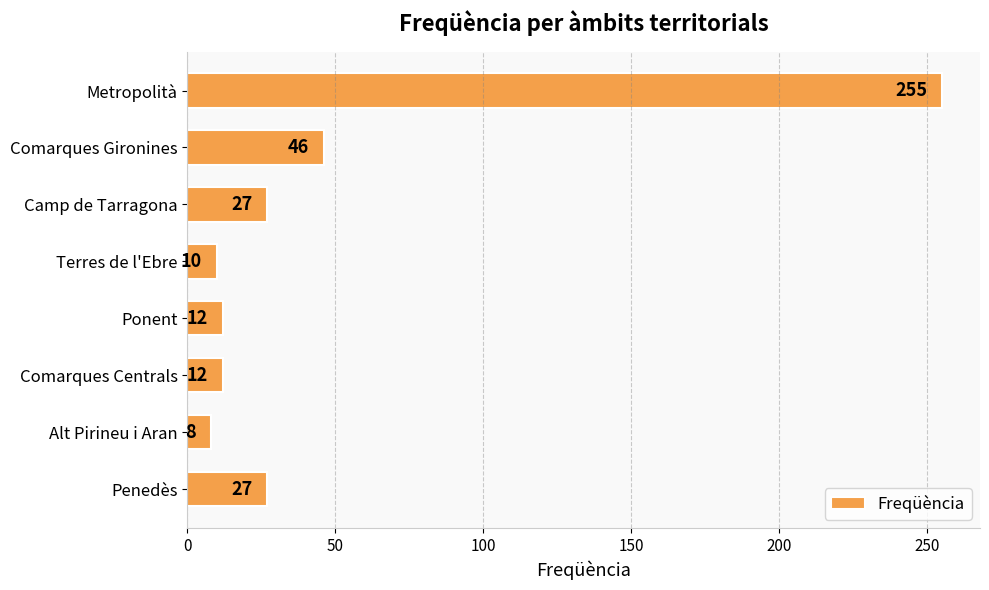

How many bars are there in total?

8